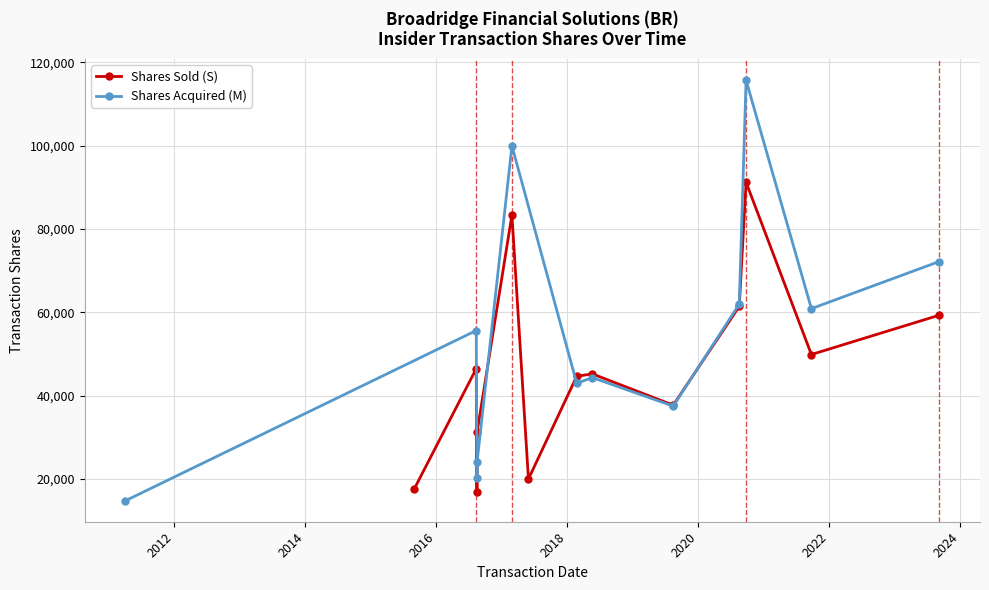

Between 2011-04-06 and 2023-09-06, which is larger?

2023-09-06